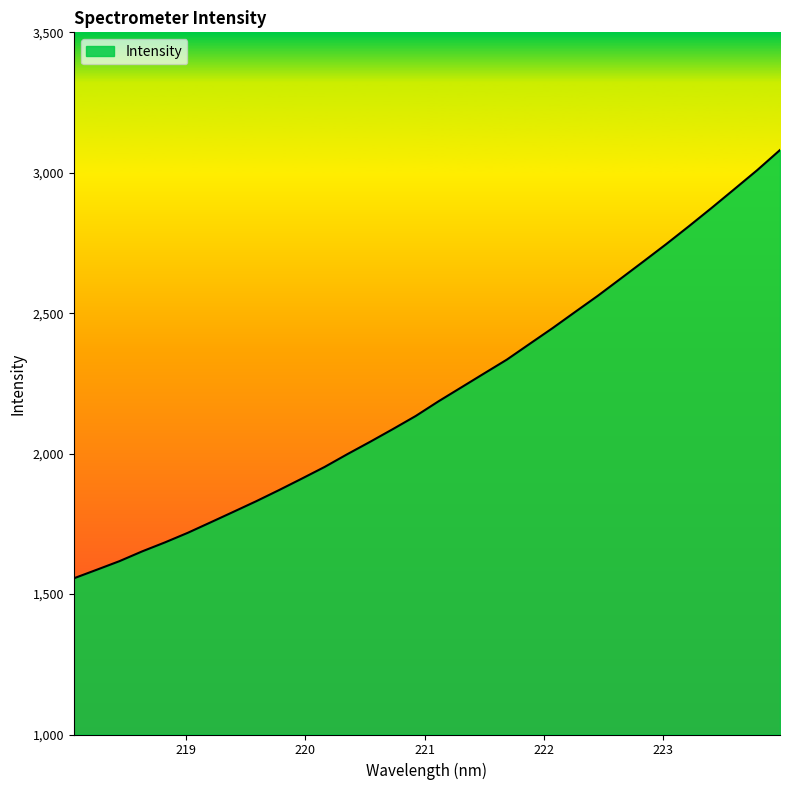

What is the maximum value shown in the chart?

3081.0